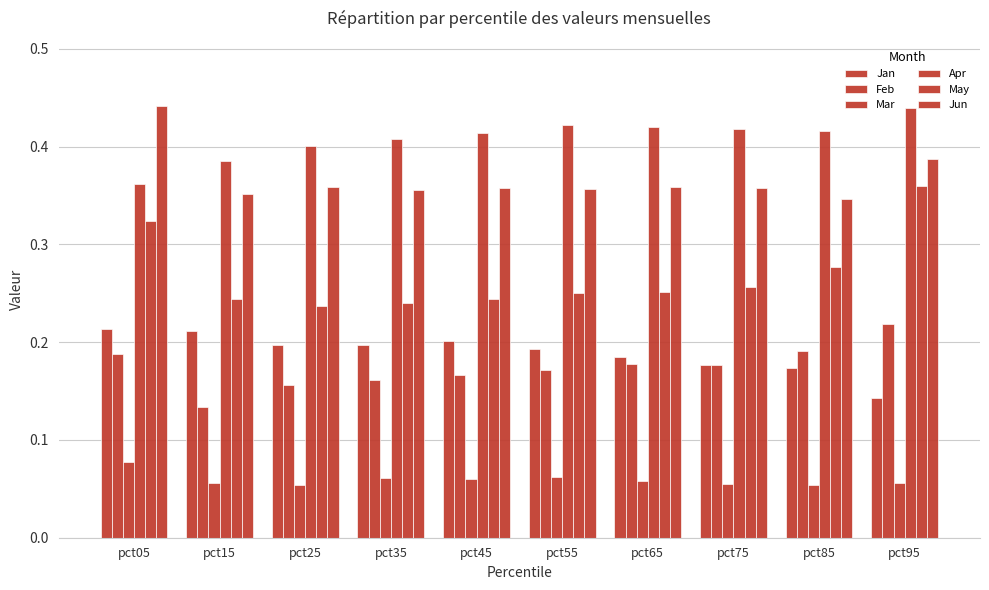

At which category does the chart reach its peak across all series?

pct05